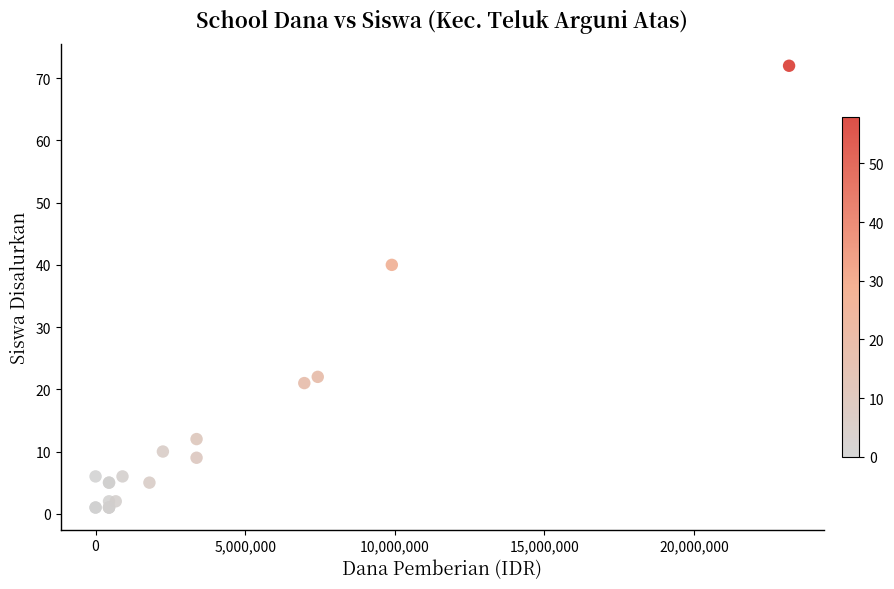

What Y value in the scatter plot is closest to 36?

40